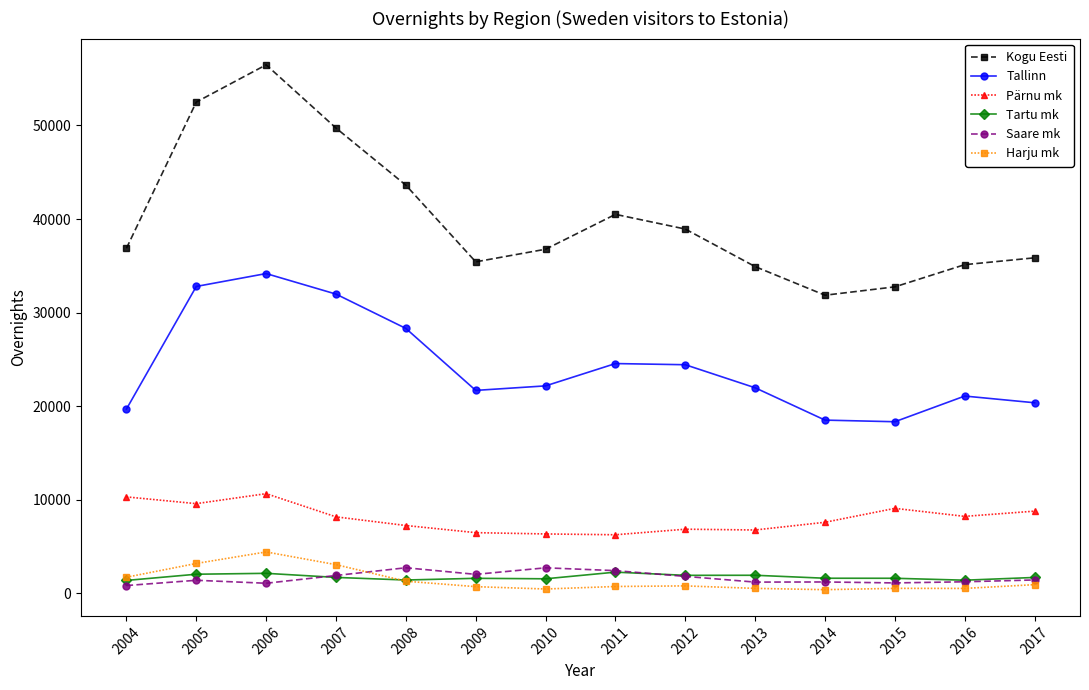

What is the difference between the maximum and minimum values in the Kogu Eesti series?

24628